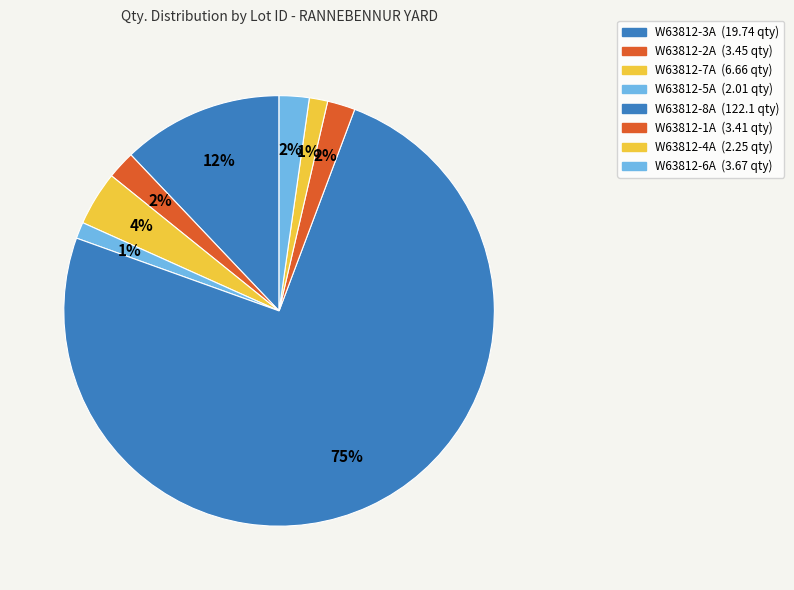

Count the number of slices in the pie.

8